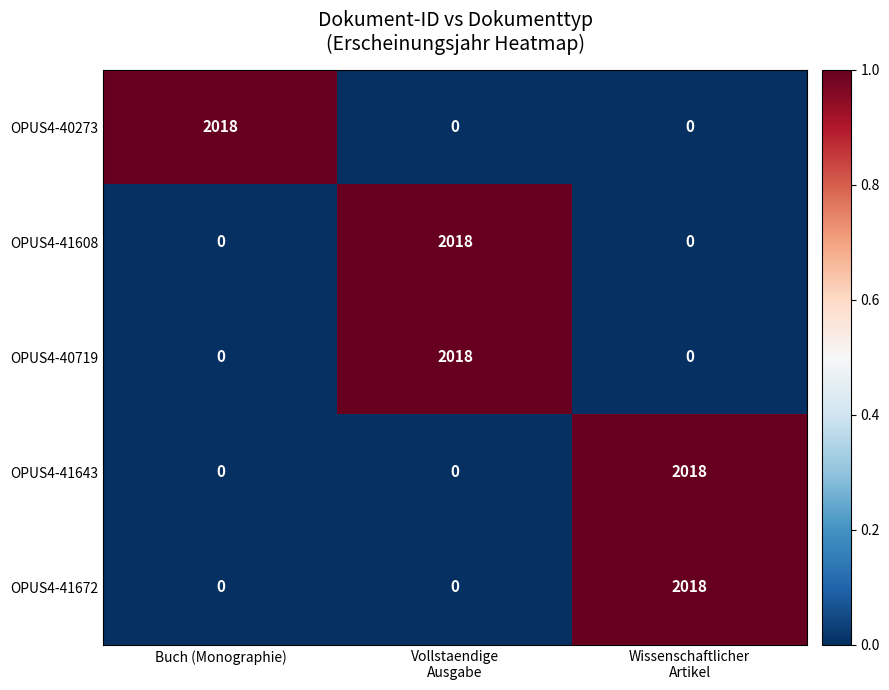

Count the number of categories in the chart.

3